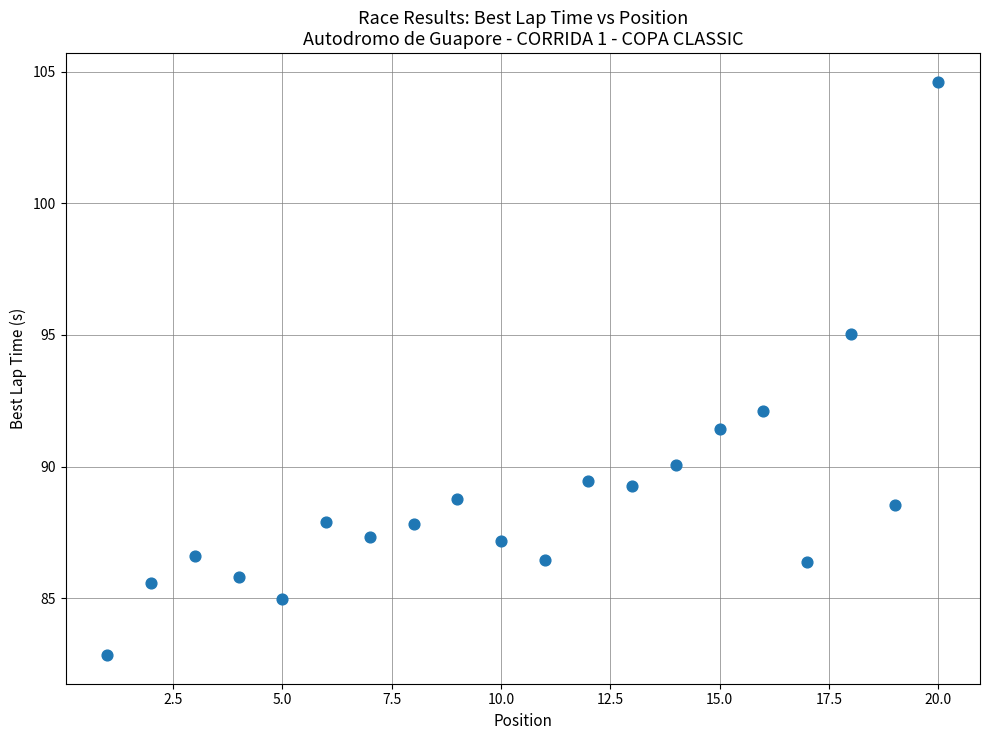

What Y value in the scatter plot is closest to 93?

92.1